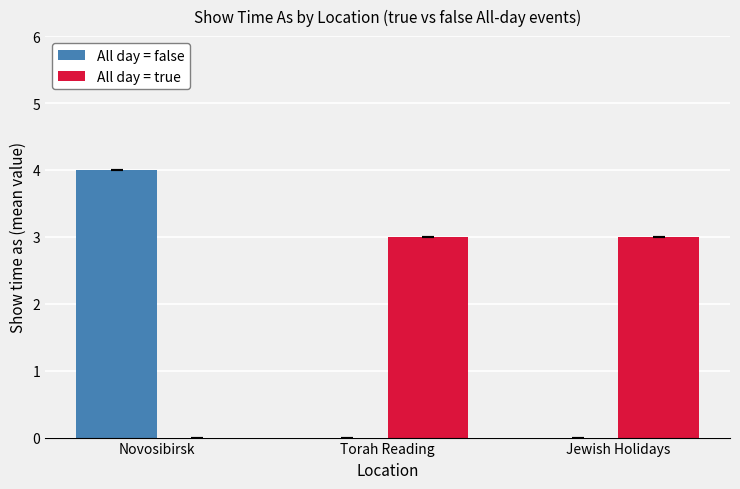

At which category is the sum across all series the highest?

Novosibirsk